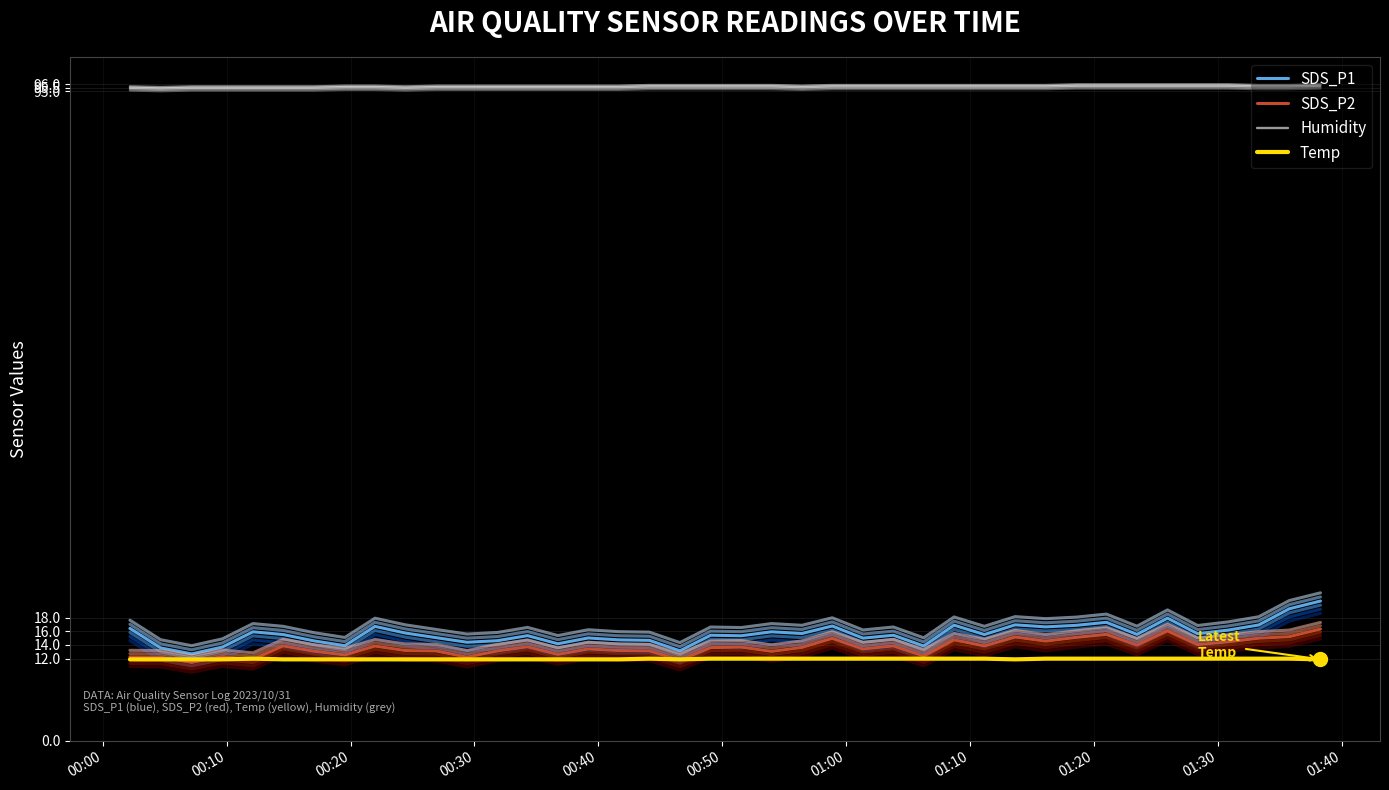

What is the minimum value for Temp?

11.9